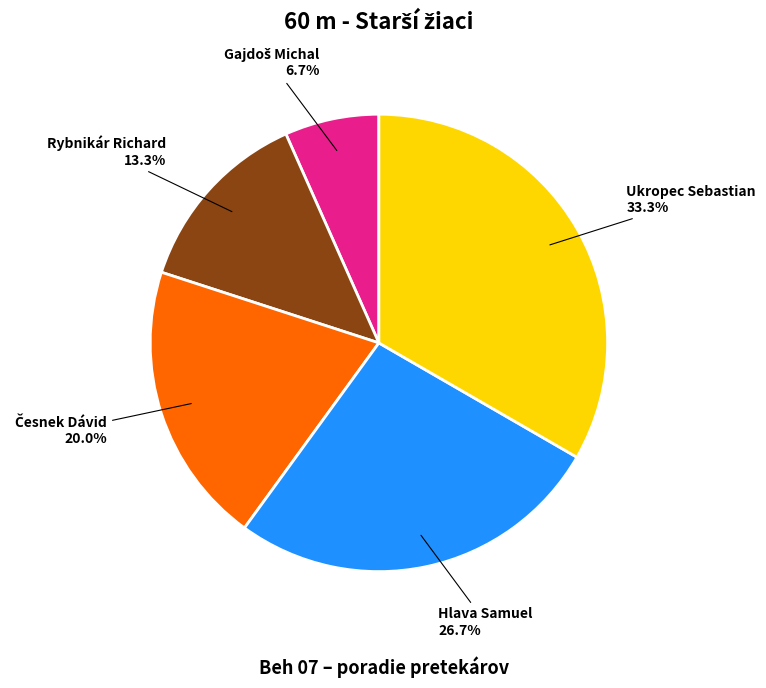

Is the sum of Hlava Samuel and Ukropec Sebastian greater than half?

Yes